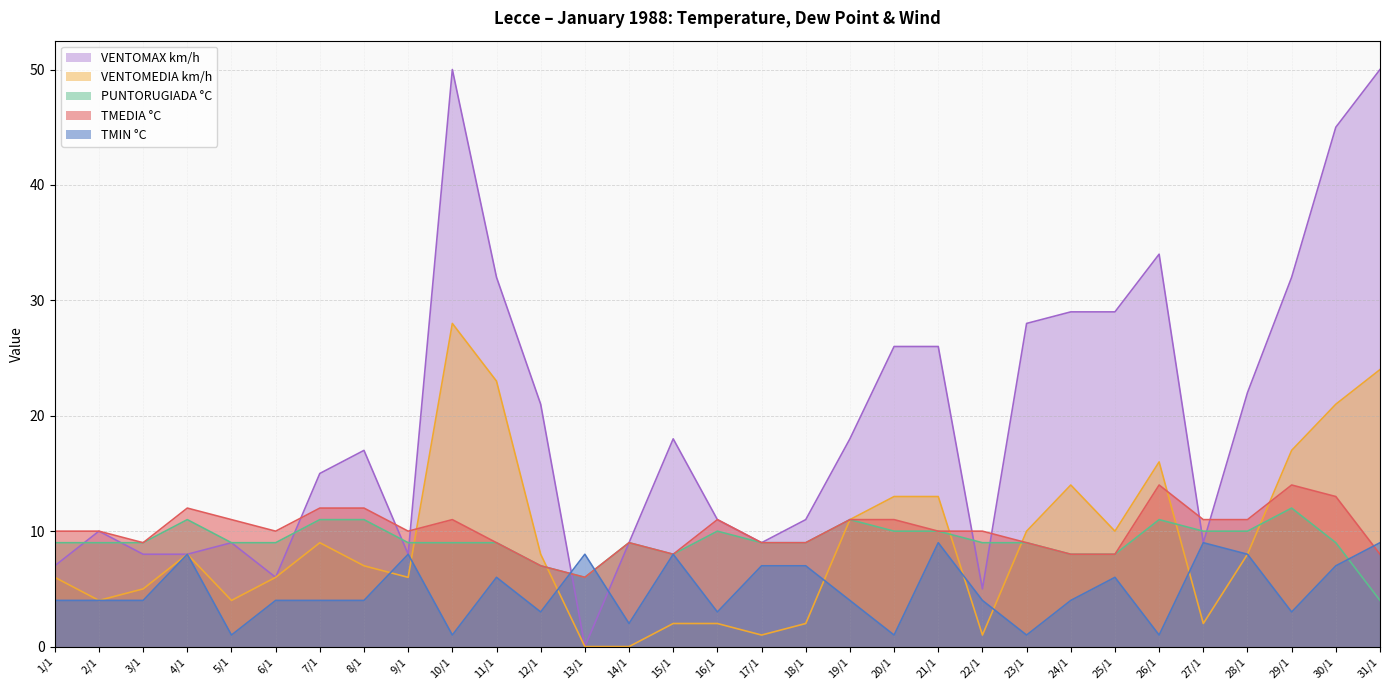

How many data points in VENTOMEDIA km/h are above 8?

13